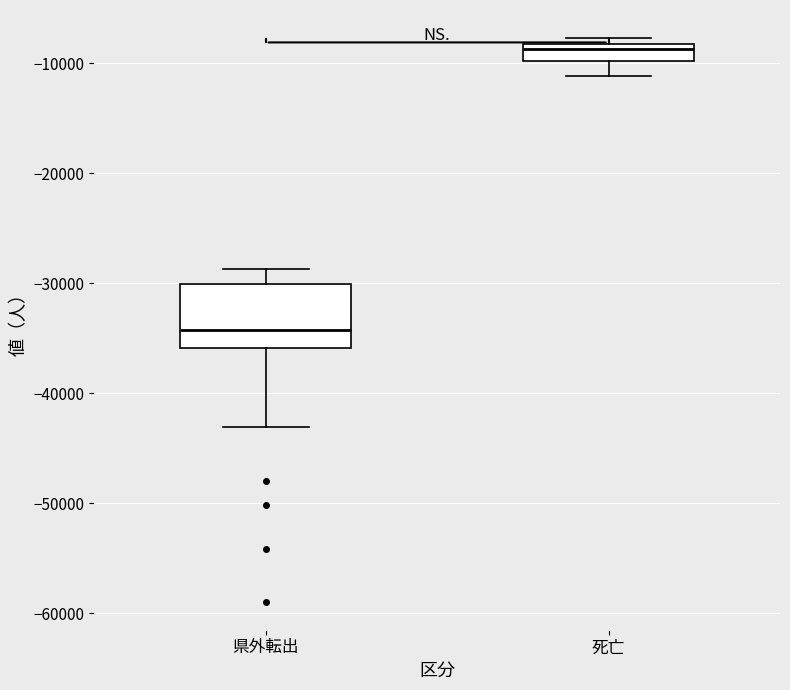

Which box's median line is the highest?

死亡